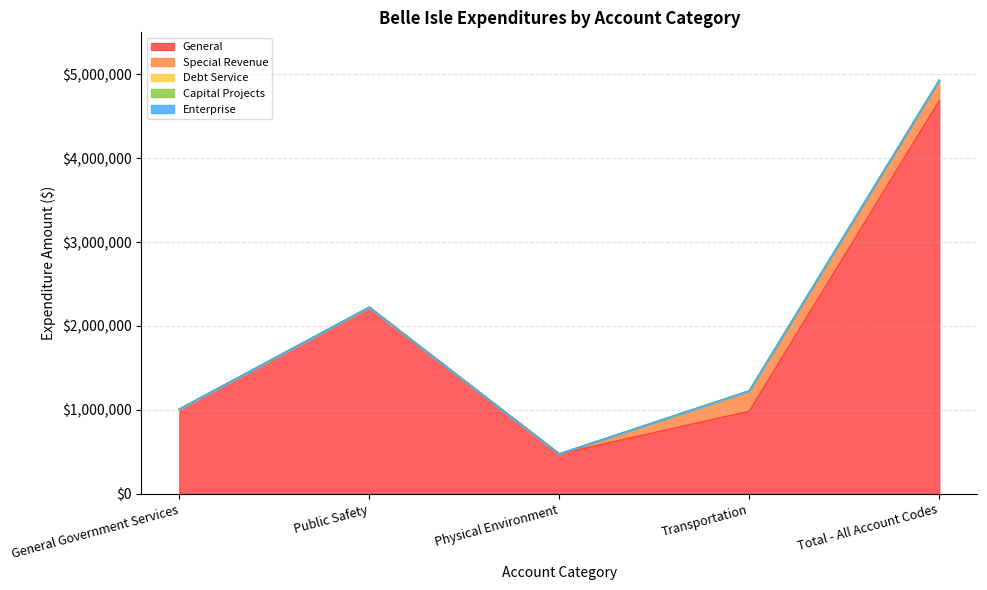

Between Transportation and Total - All Account Codes, which series saw the biggest shift?

General